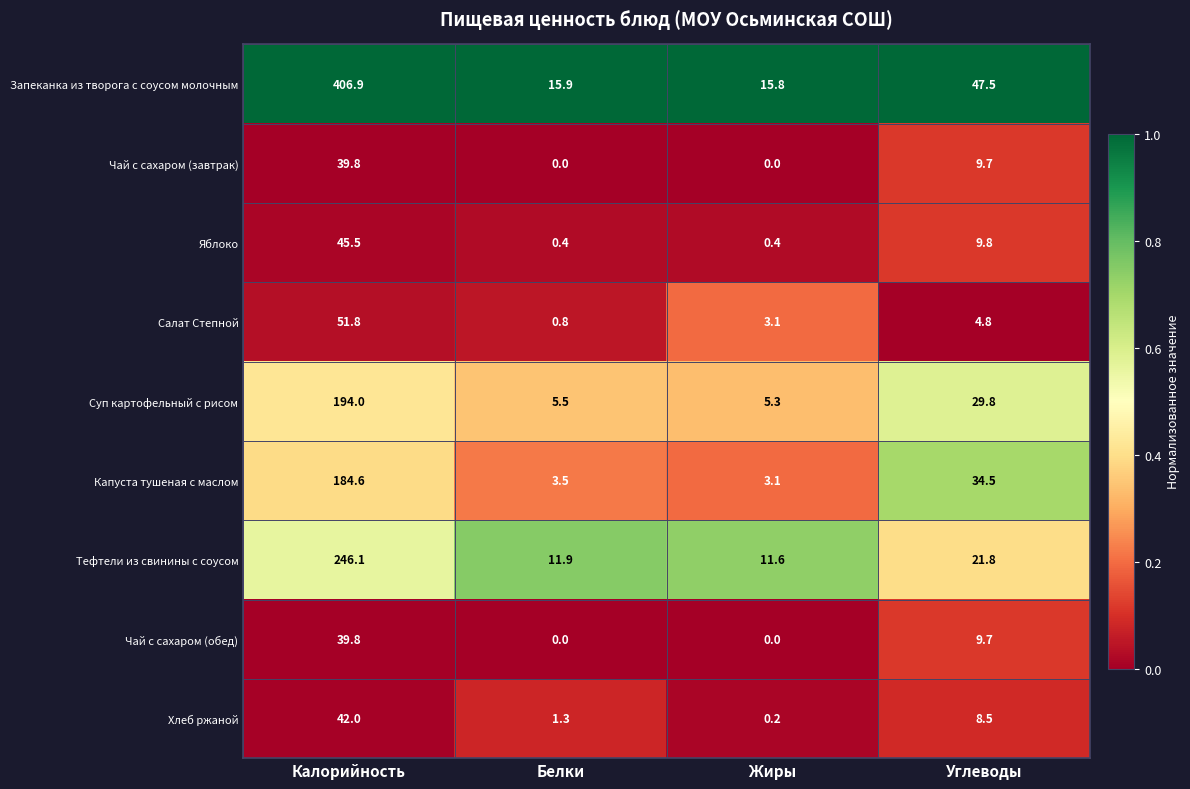

What value does the Капуста тушеная с маслом series have at Углеводы?

34.5